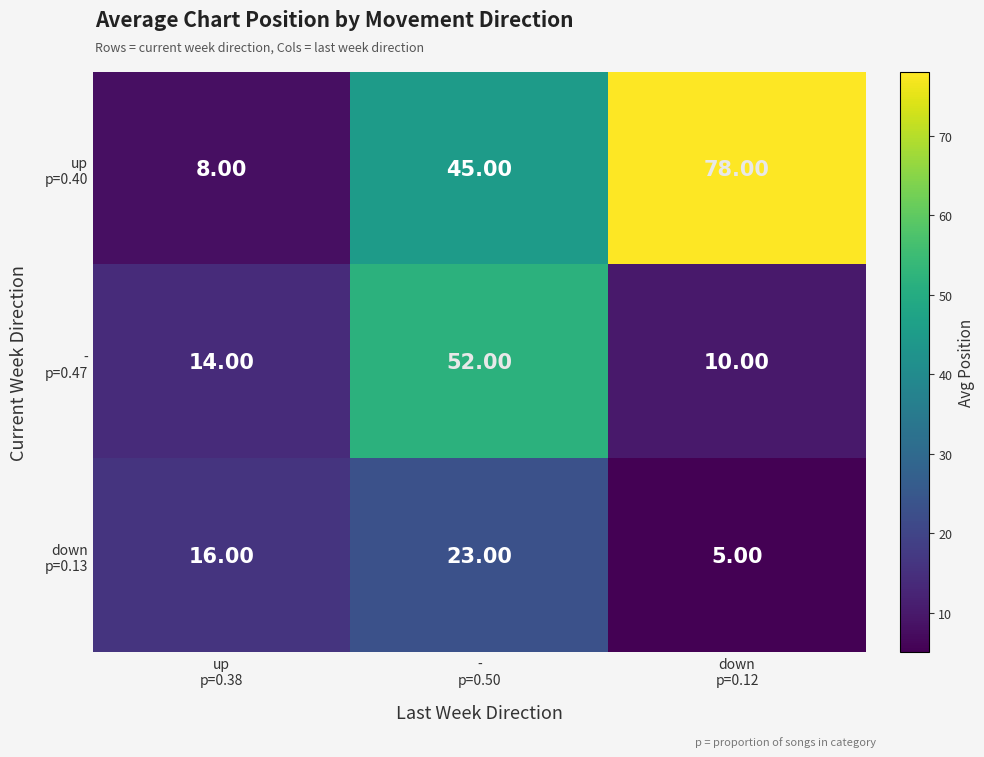

How many categories are shown in the chart?

3